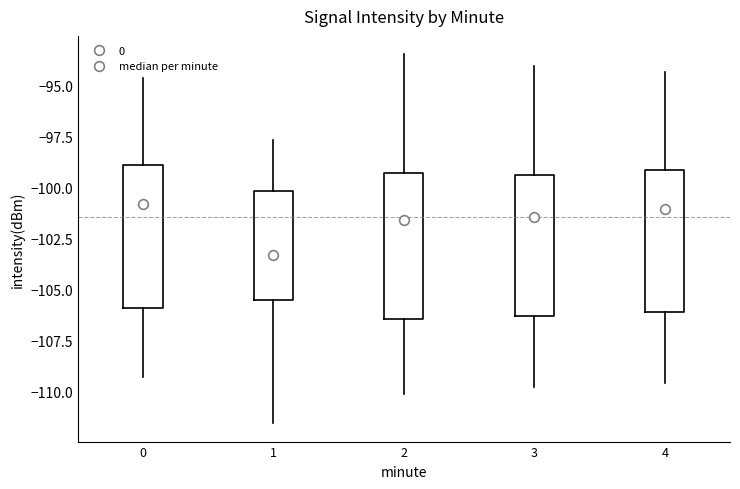

Reading left to right, read every box against the y-axis: the position of its median line, the range the box covers, and the ends of its whiskers. The values are not printed on the chart, so give them approximately, as read against the axis.

0: median -101.0, box -106.0 to -99.0, whiskers -109.5 to -94.5
1: median -103.5, box -105.5 to -100.0, whiskers -111.5 to -97.5
2: median -101.5, box -106.5 to -99.5, whiskers -110.0 to -93.5
3: median -101.5, box -106.5 to -99.5, whiskers -110.0 to -94.0
4: median -101.0, box -106.0 to -99.0, whiskers -109.5 to -94.5